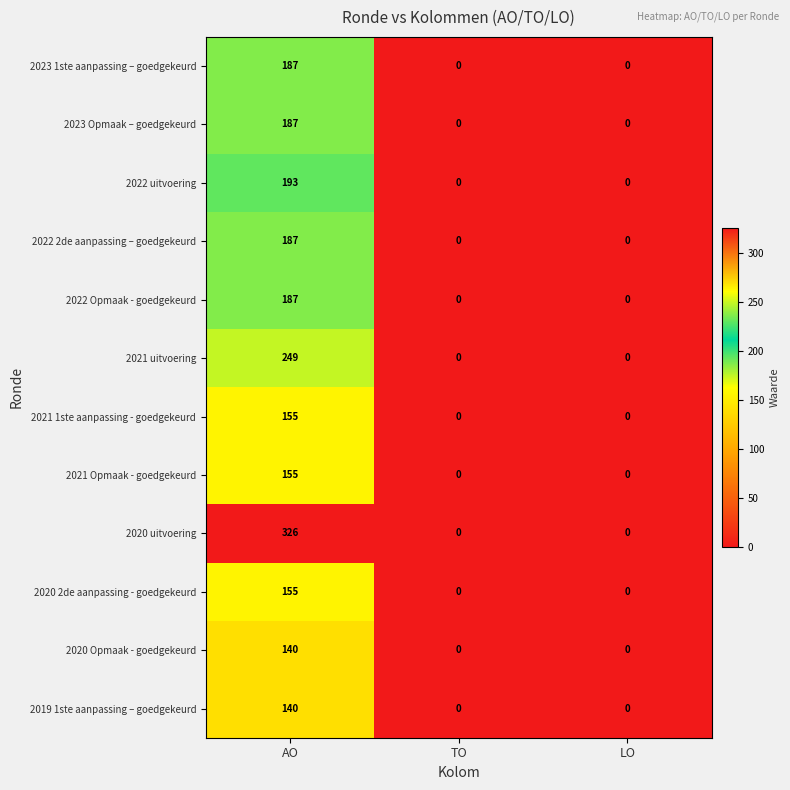

What is the approximate value of 2022 Opmaak - goedgekeurd at AO, to the nearest 10?

190